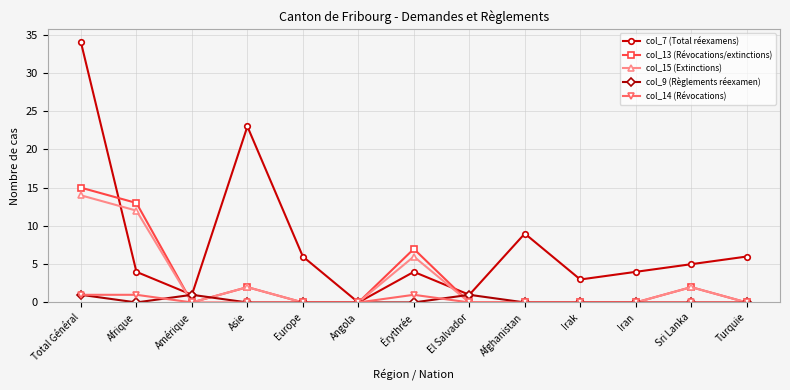

Reading left to right, list all the values displayed in this chart.

col_7 (Total réexamens): 34	4	1	23	6	0	4	1	9	3	4	5	6
col_13 (Révocations/extinctions): 15	13	0	2	0	0	7	0	0	0	0	2	0
col_15 (Extinctions): 14	12	0	2	0	0	6	0	0	0	0	2	0
col_9 (Règlements réexamen): 1	0	1	0	0	0	0	1	0	0	0	0	0
col_14 (Révocations): 1	1	0	0	0	0	1	0	0	0	0	0	0